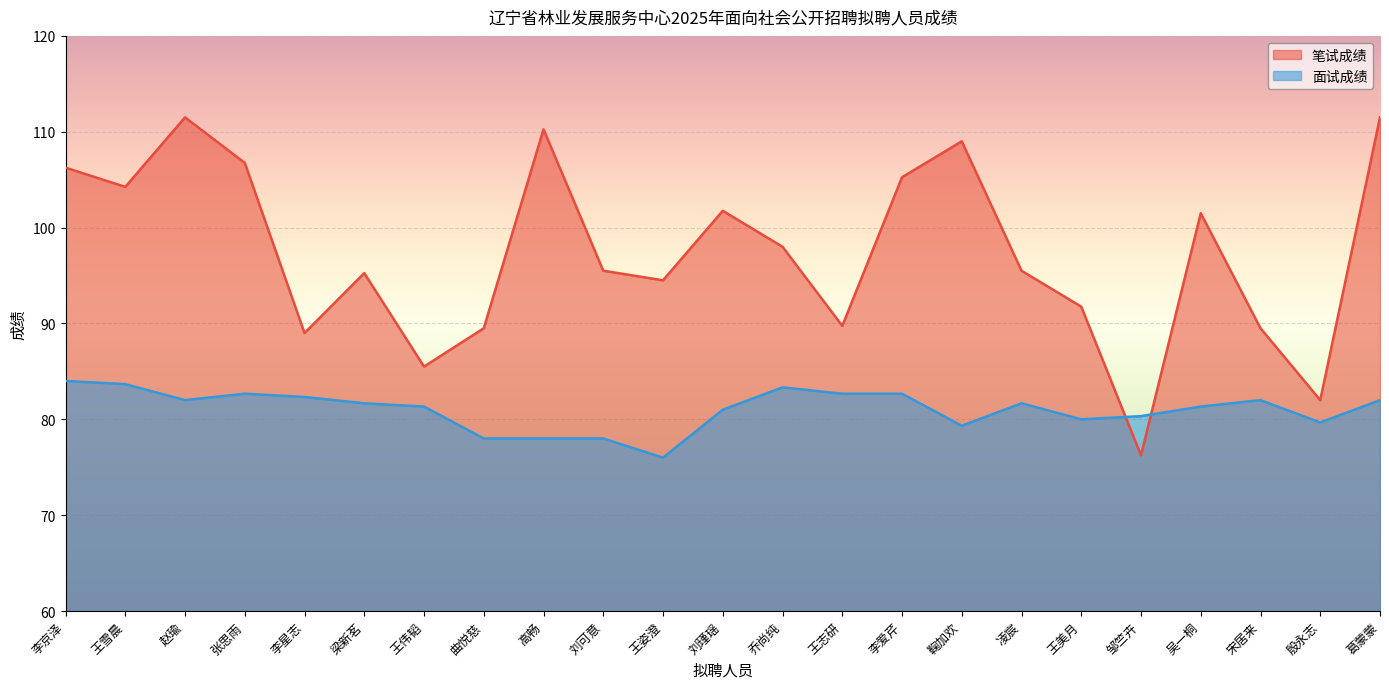

Rank the categories by 面试成绩 value from lowest to highest.

王姿澄, 曲悦慈, 高畅, 刘可意, 鞠加欢, 殷永志, 王美月, 邹竺卉, 刘瑾瑶, 王伟韬, 吴一桐, 梁新茗, 凌宸, 赵瑜, 宋居来, 葛蒙蒙, 李星志, 张思雨, 王志研, 李爱芹, 乔尚纯, 王雪晨, 李京泽